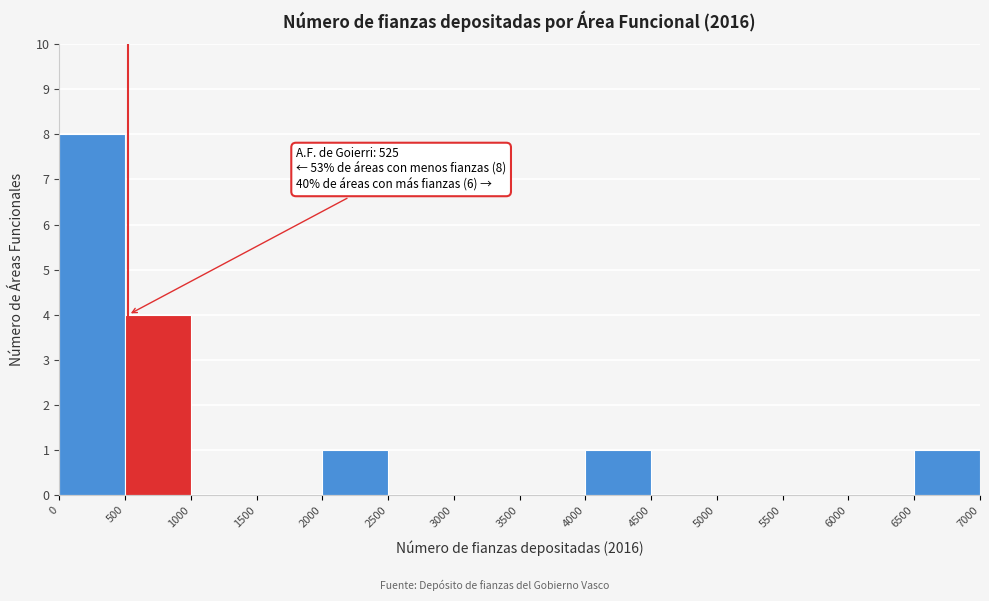

Over which range of the x-axis is the bar tallest?

0 to 500